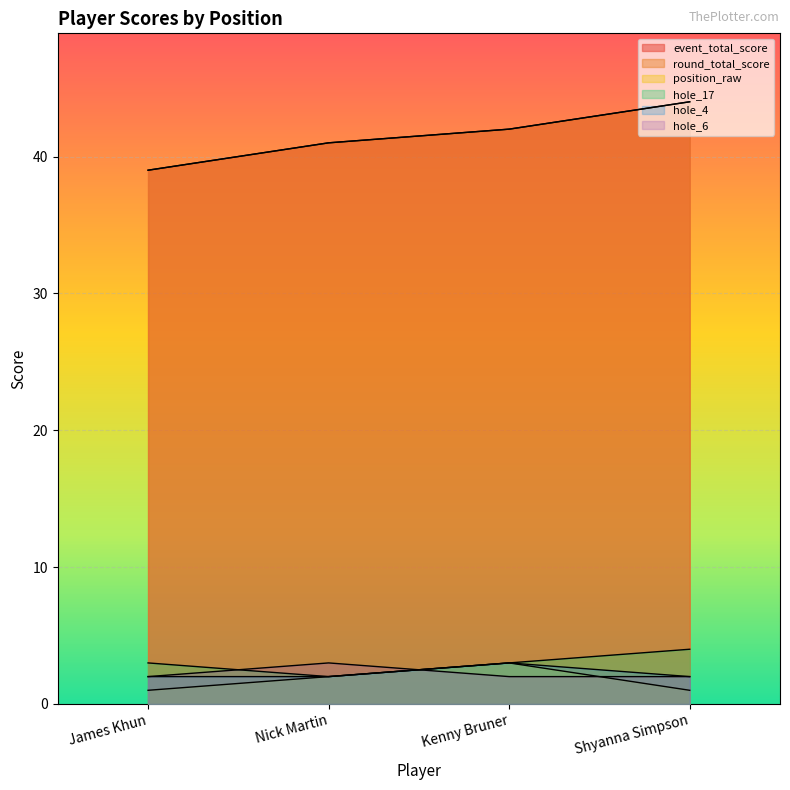

True or false: event_total_score and hole_6 intersect in this chart.

False